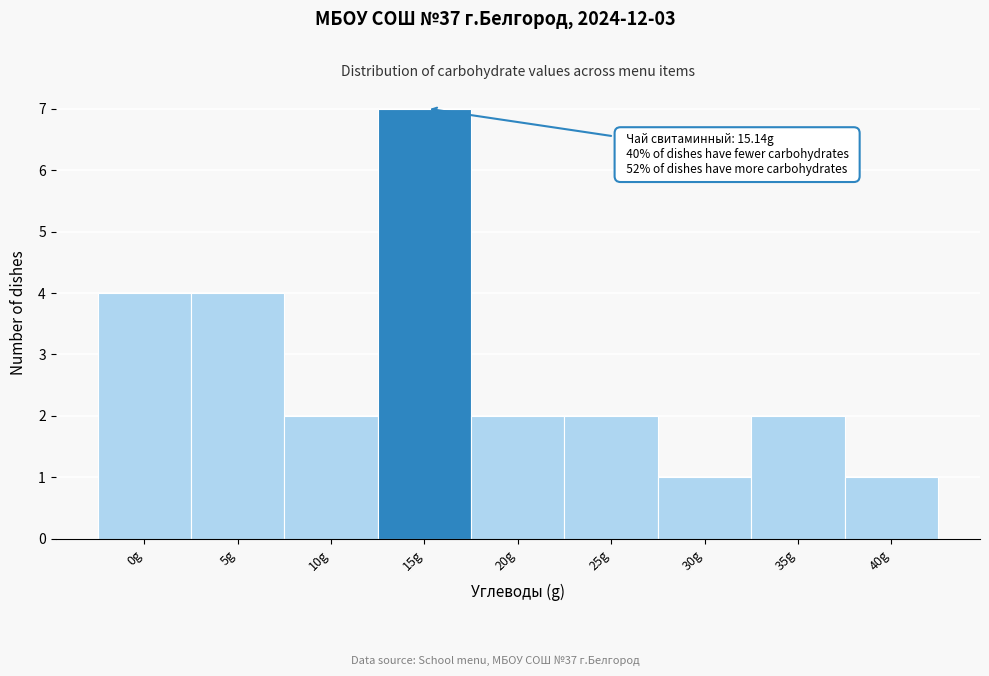

Reading left to right, list all the values displayed in this chart.

0g=4	5g=4	10g=2	15g=7	20g=2	25g=2	30g=1	35g=2	40g=1